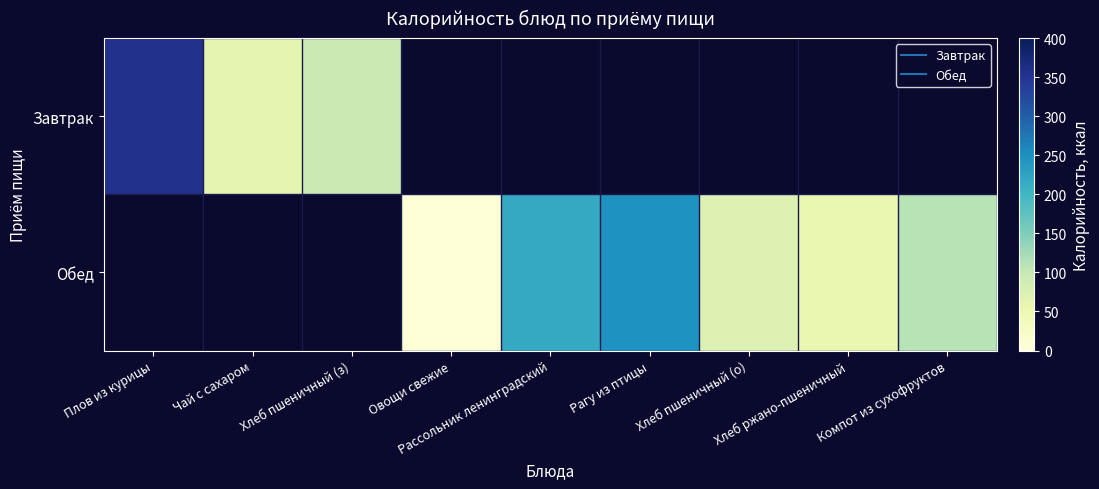

How many data points does each series have?

9